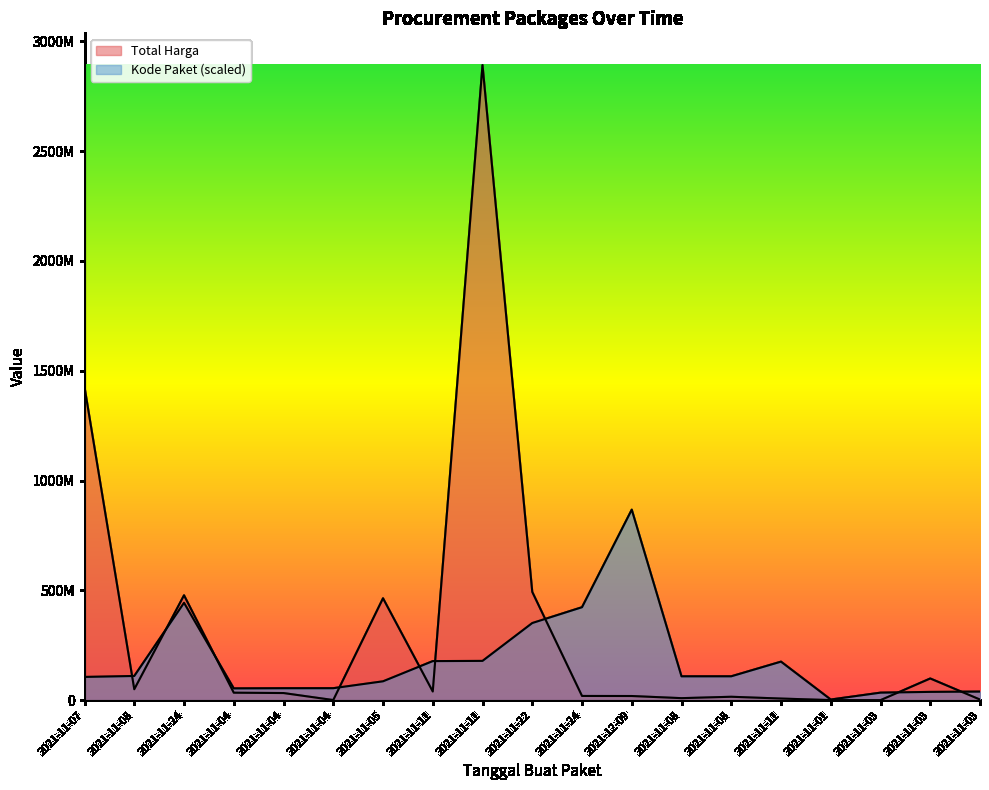

Reading left to right, what are all the values shown in this chart?

Total Harga: 1425867900.0	49730040.0	477600000.0	34000000.0	32441200.0	577875.0	464002100.0	39440000.0	2892122000.0	493000000.0	19175000.0	18900000.0	9180000.0	15513960.0	7401240.0	333600.0	78000.0	98772570.0	2772000.0
Kode Paket: 105865056.4	110181969.5	443352007.5	53678234.1	54408207.7	54546651.0	85910346.0	177905903.3	178875006.2	351306107.2	423378418.4	867636600.0	108690557.9	108759779.5	175514610.3	2919894.6	34289882.5	37738378.6	39103932.8